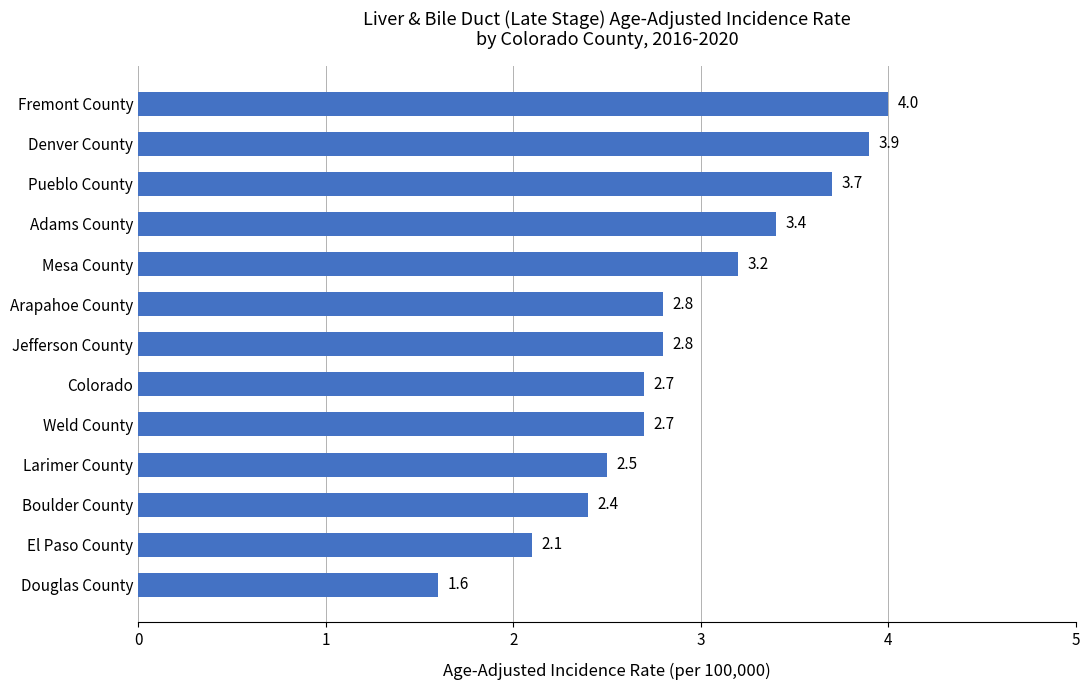

Where is the data nearest to the value 2?

El Paso County